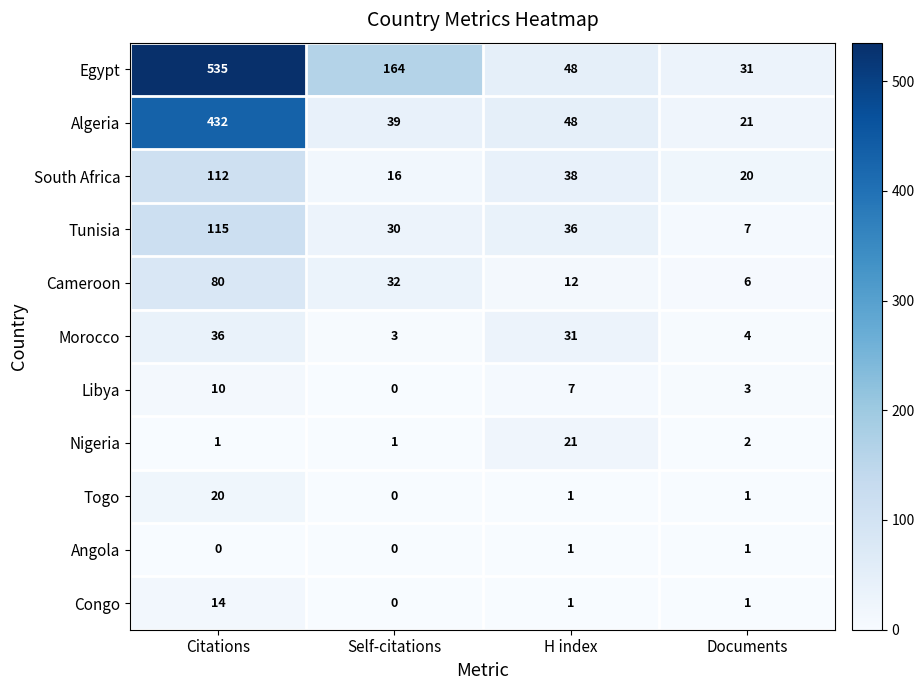

What is the difference between the Libya values at Citations and Documents?

7